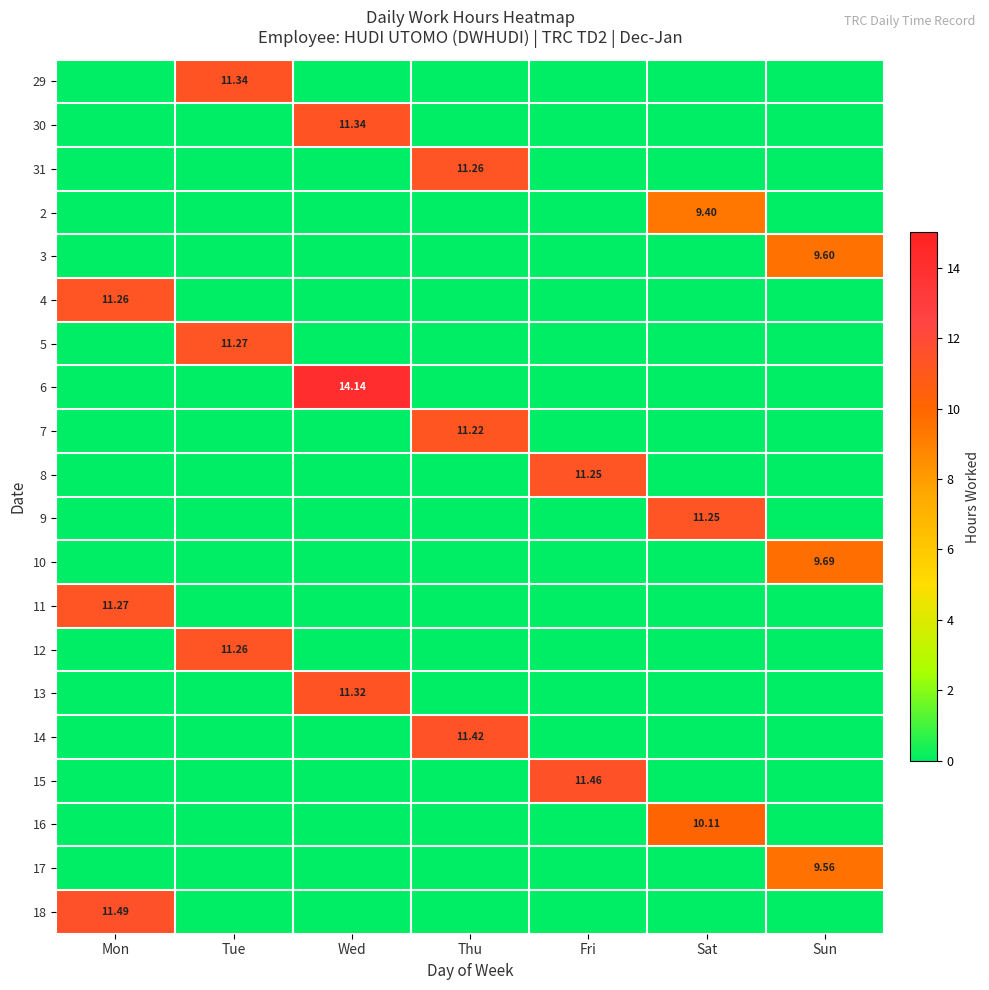

Which category has the lowest value in the 6 series?

Mon